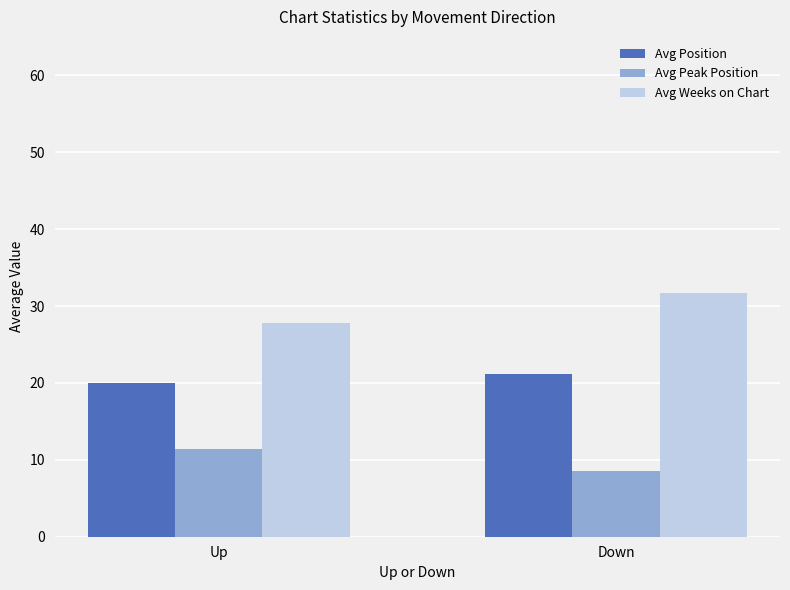

What is the total value across all series at Up?

59.1